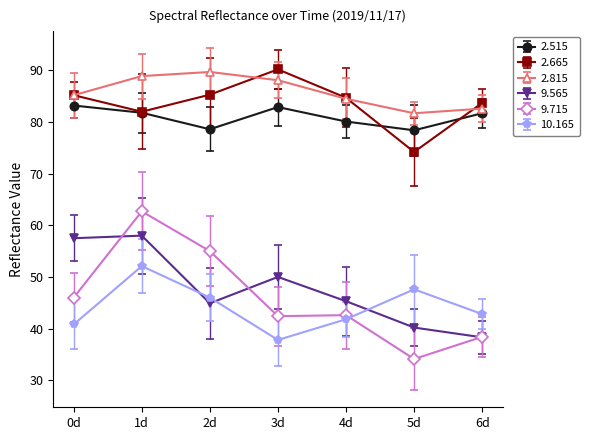

True or false: 10.165 and 2.665 cross at least once.

False